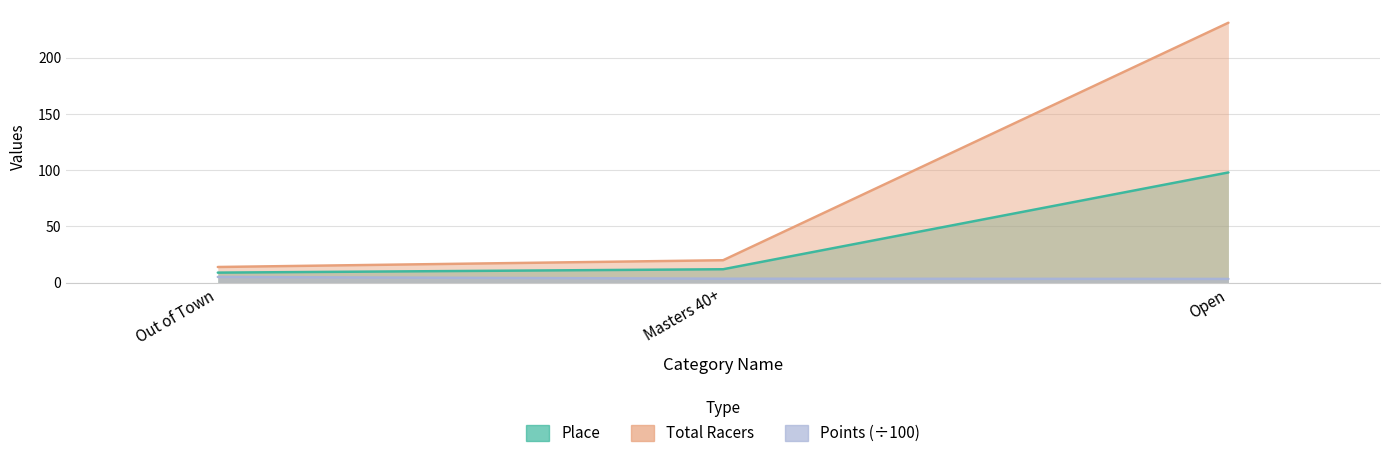

Reading left to right, list all the values displayed in this chart.

Place: 9.0	12.0	98.0
Total Racers: 14.0	20.0	231.0
Points: 5.2	3.6	3.4